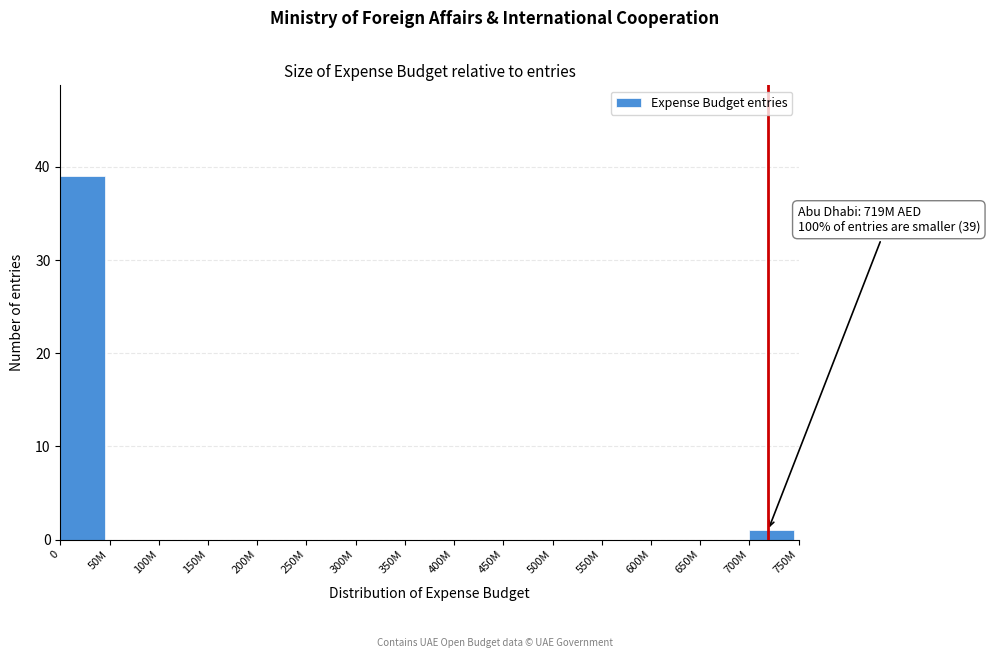

Reading left to right, extract all data points from this chart.

0=39	50M=0	100M=0	150M=0	200M=0	250M=0	300M=0	350M=0	400M=0	450M=0	500M=0	550M=0	600M=0	650M=0	700M=1